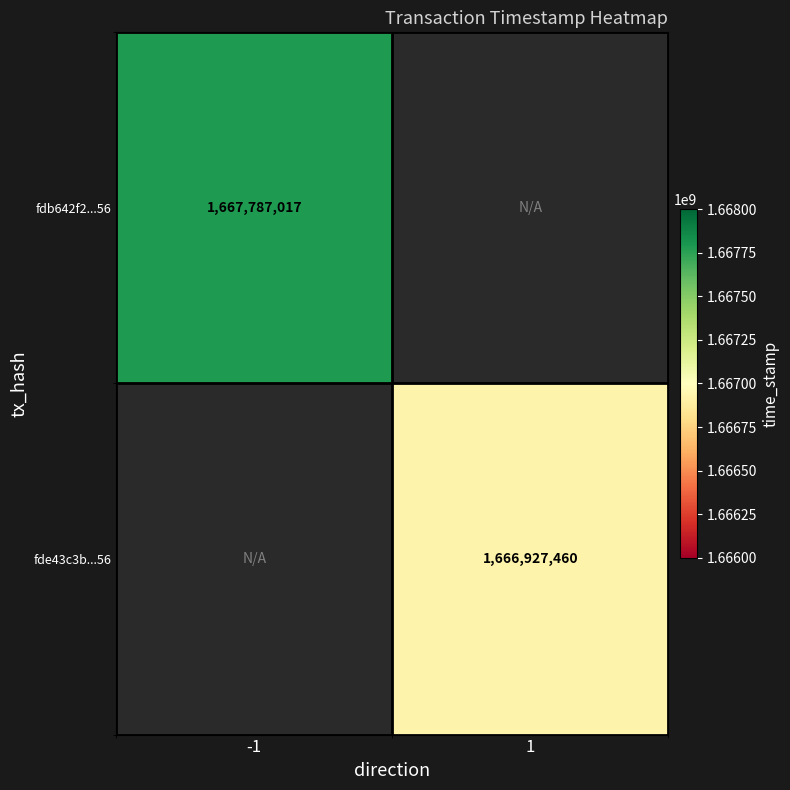

At how many categories does at least one series exceed 1667032467?

1